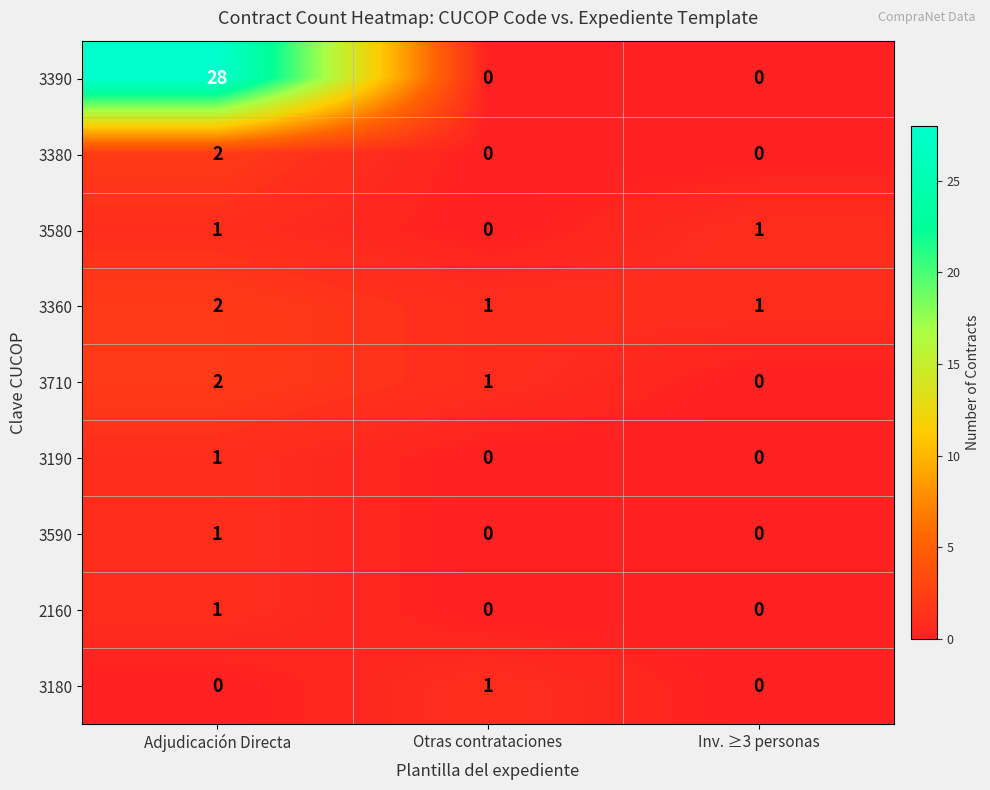

Reading left to right, what are all the values shown in this chart?

3390: 28	0	0
3380: 2	0	0
3580: 1	0	1
3360: 2	1	1
3710: 2	1	0
3190: 1	0	0
3590: 1	0	0
2160: 1	0	0
3180: 0	1	0